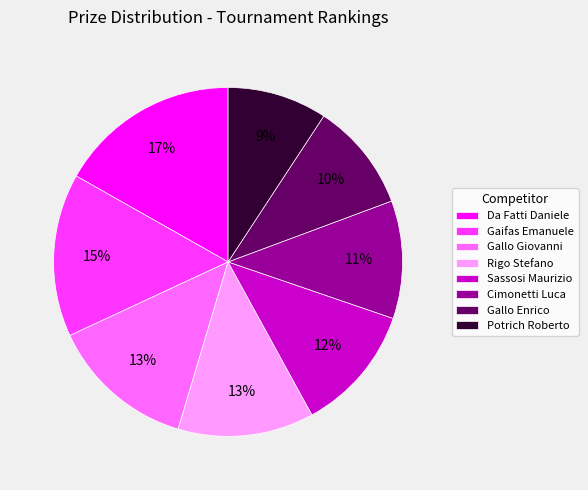

Which has a higher value, Gaifas Emanuele or Rigo Stefano?

Gaifas Emanuele